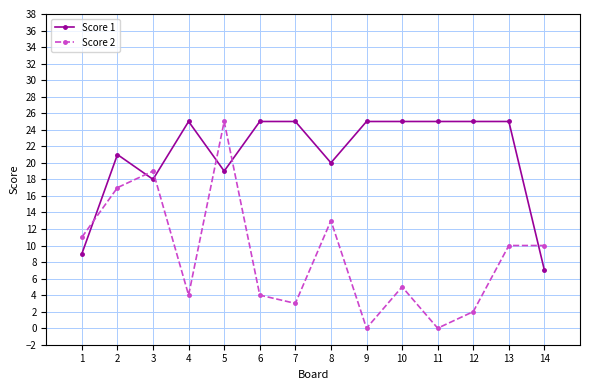

At 9, list the series in order from largest to smallest.

Score 1, Score 2